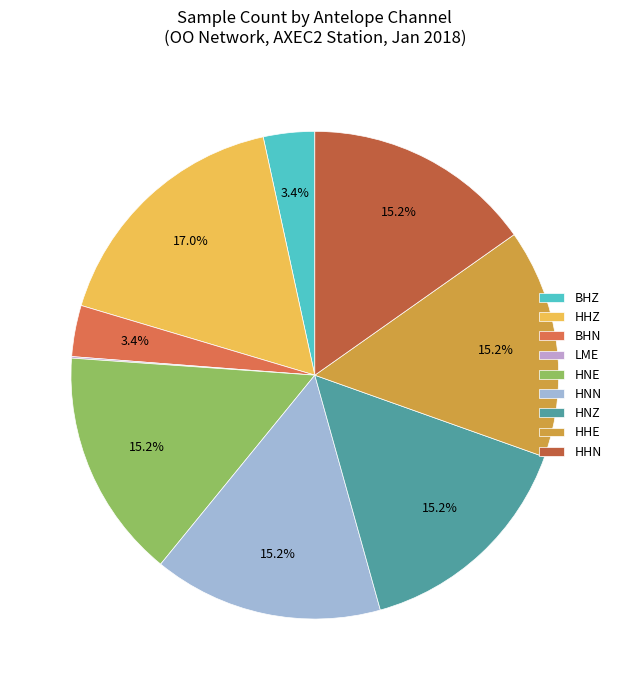

Which category has the biggest portion of the pie?

HHZ